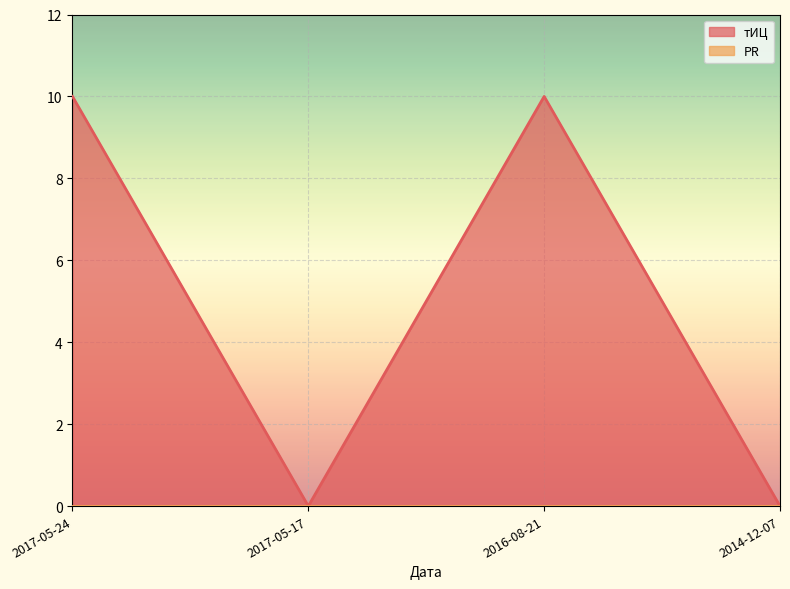

How many positive values are there?

2